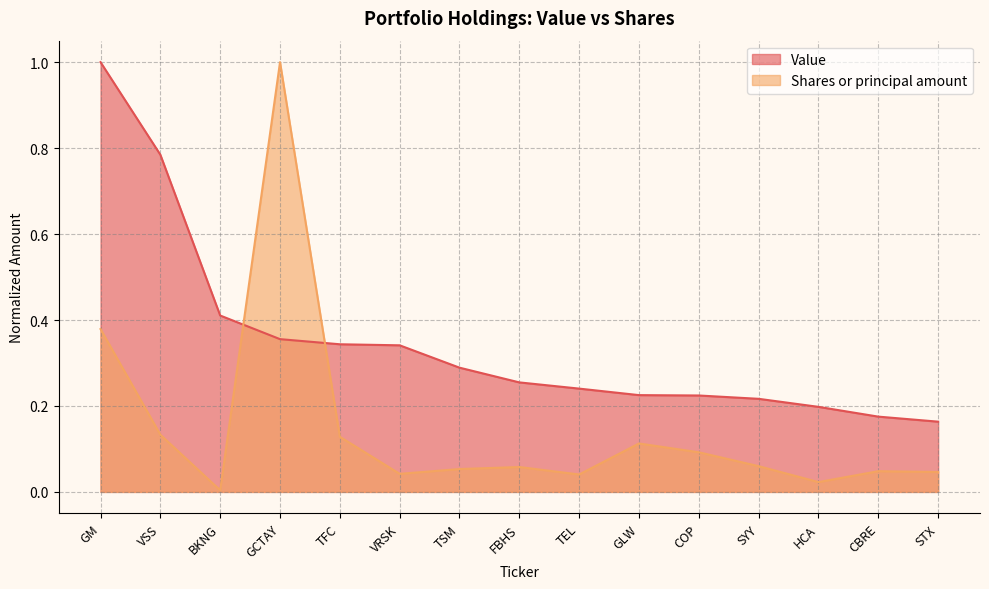

What is the difference between the highest and lowest values at TSM?

0.2